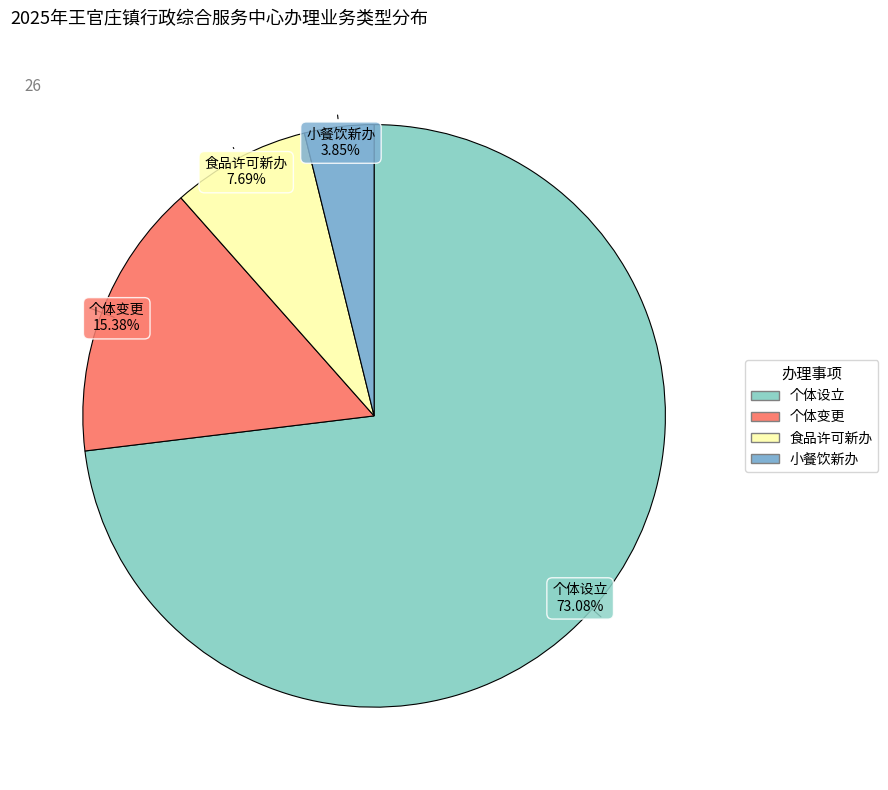

Is it true that 小餐饮新办 is 4% of the pie?

True